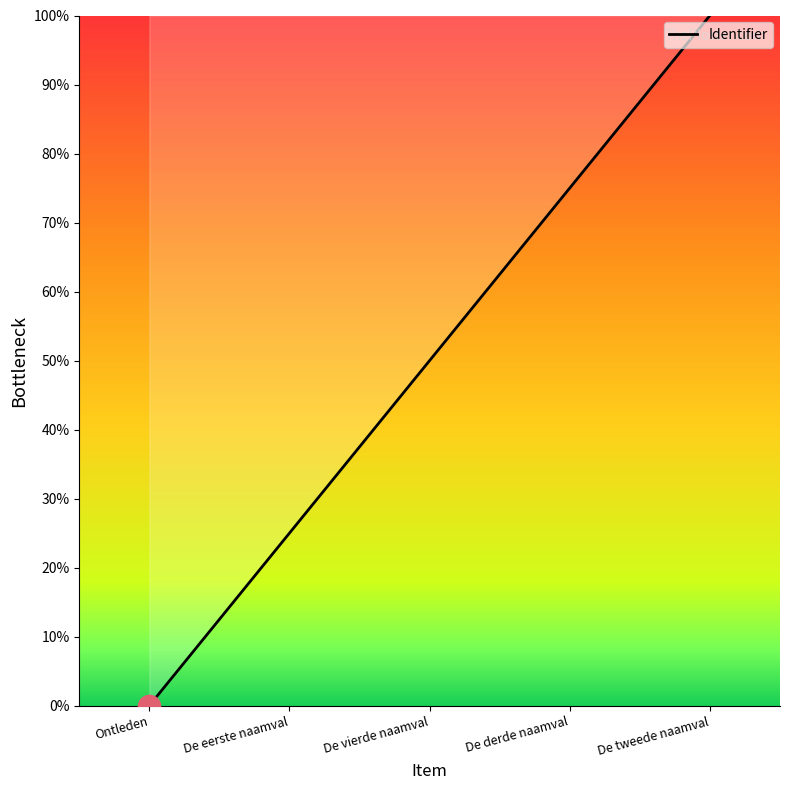

Where is the data nearest to the value 50?

De vierde naamval